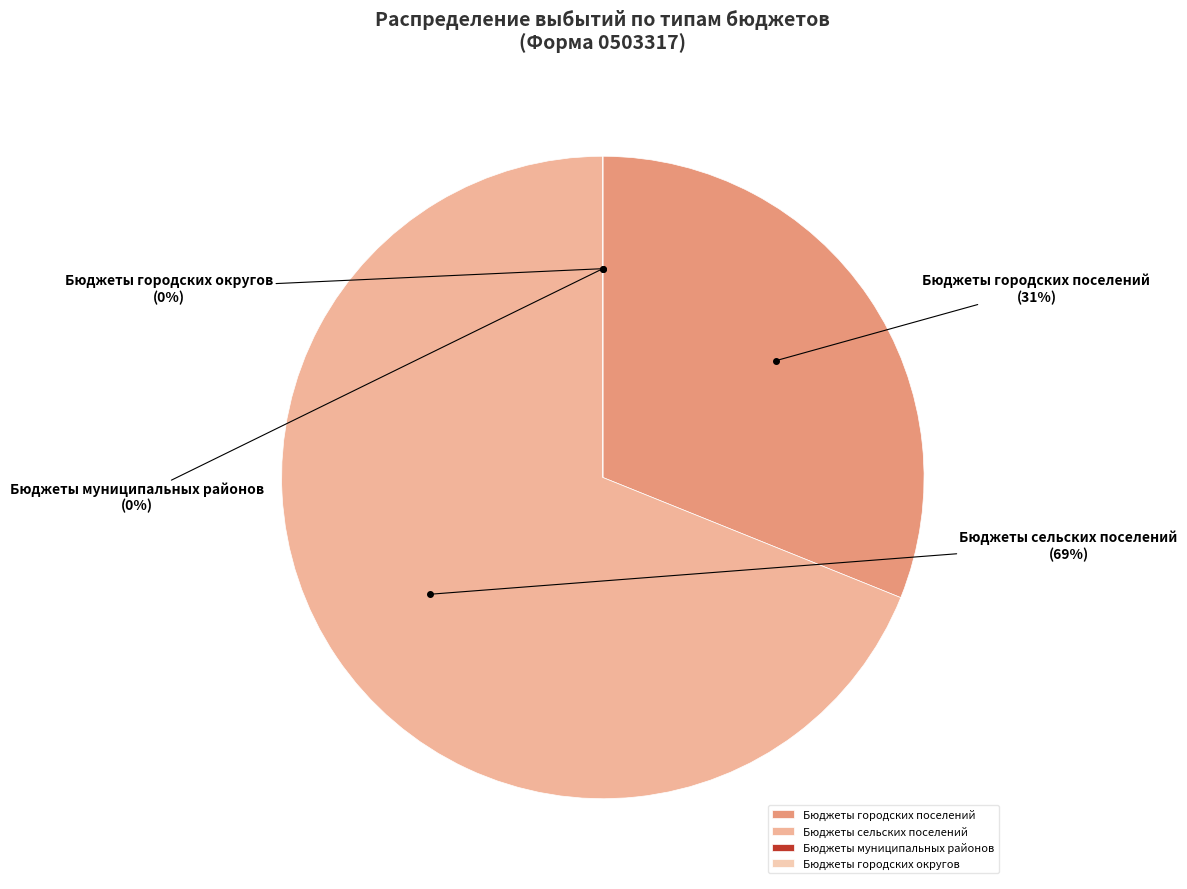

To the nearest percent, what is the average slice percentage?

25%